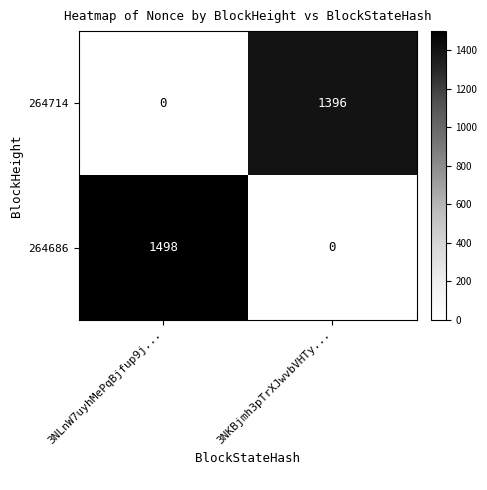

Between 3NLnW7uyhMePqBjfup9j... and 3NKBjmh3pTrXJwvbVHTy..., which series saw the biggest shift?

264686